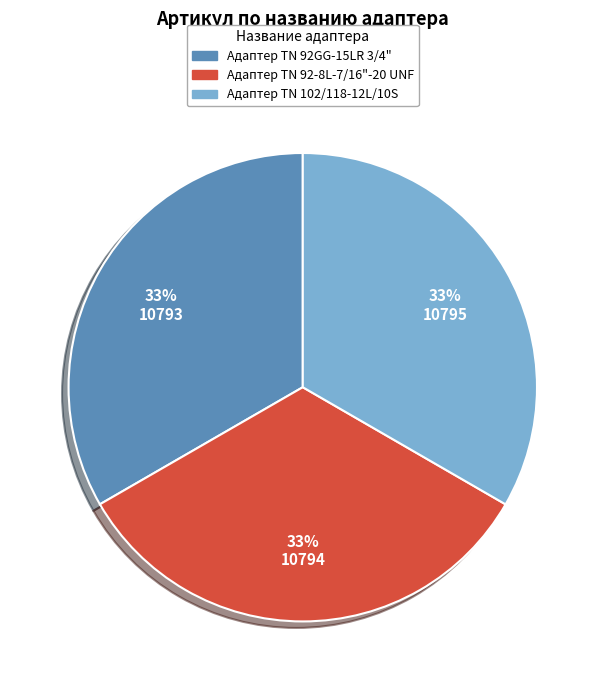

To the nearest percent, what is the average slice percentage?

33%